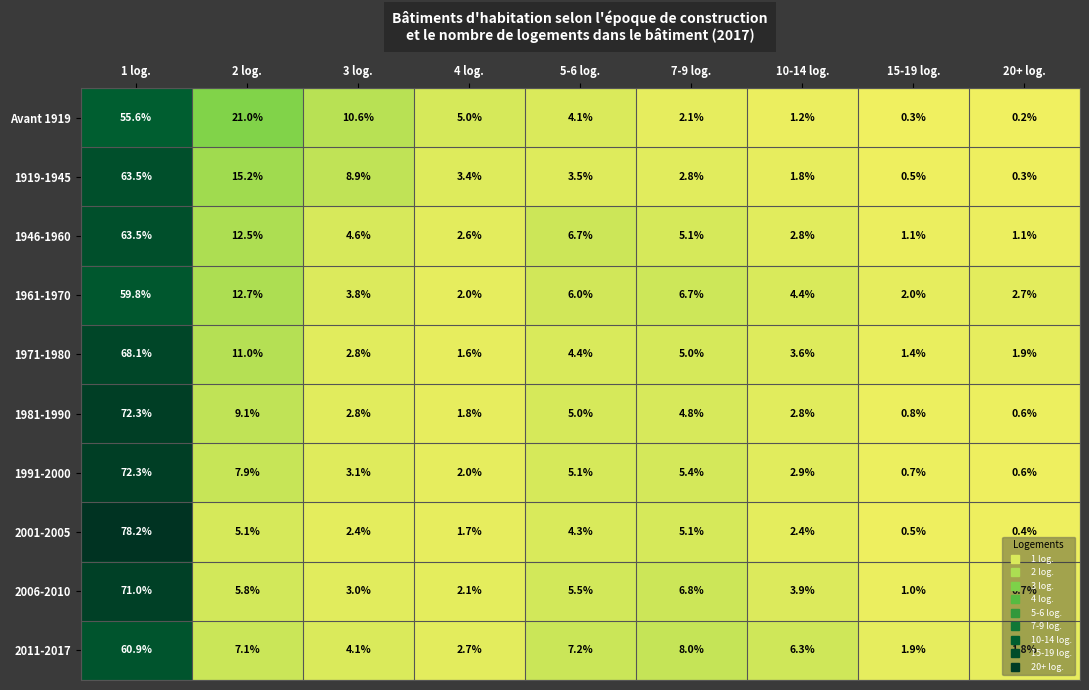

At how many categories does at least one series exceed 3?

7